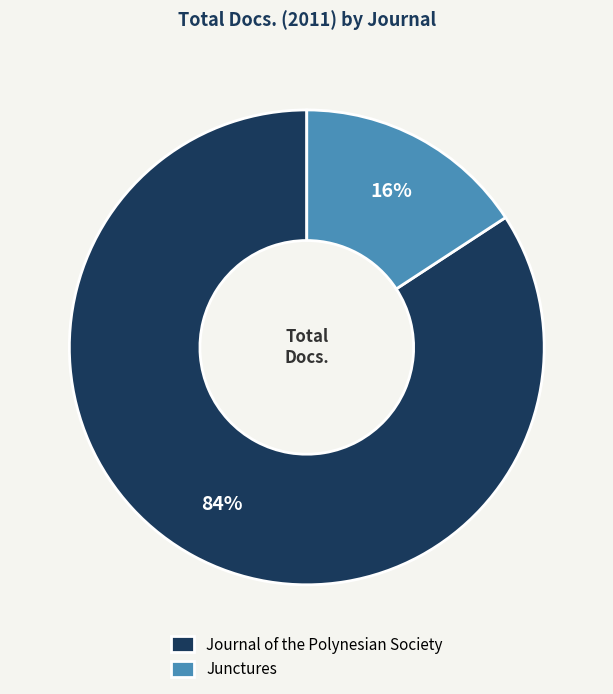

To the nearest percent, what portion does Journal of the Polynesian Society represent?

84%